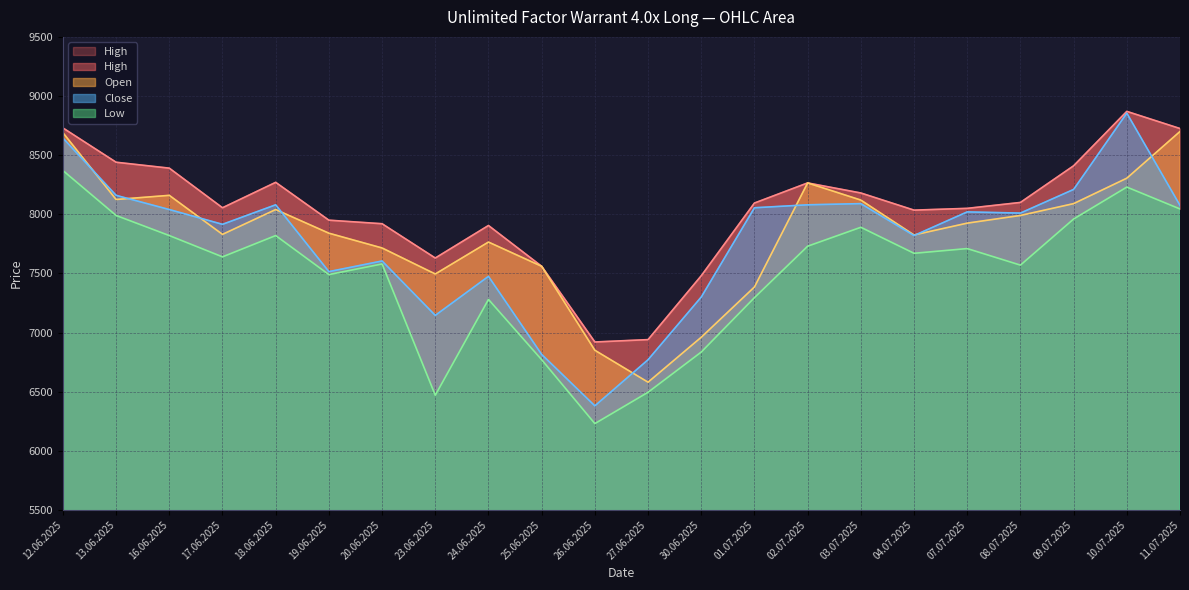

What is the label of the 21st point from the right?

13.06.2025